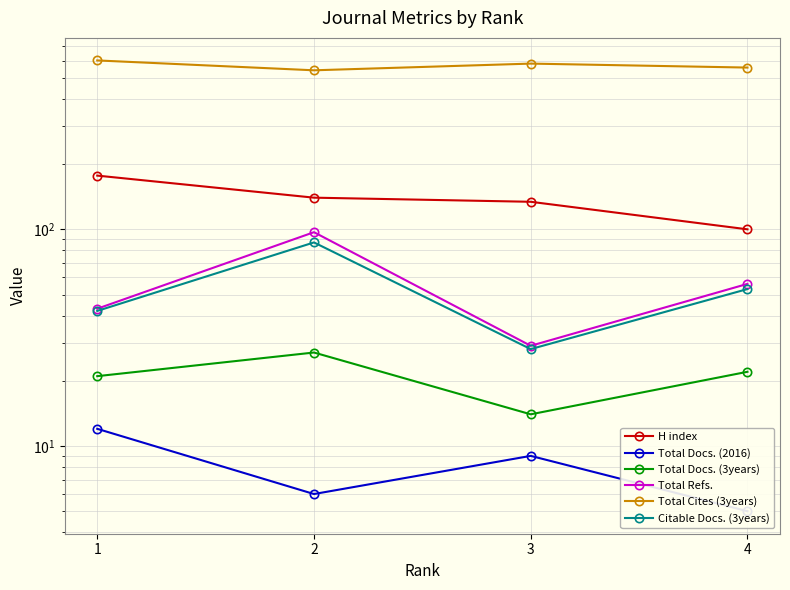

How many data points in Total Refs. are above 56?

1